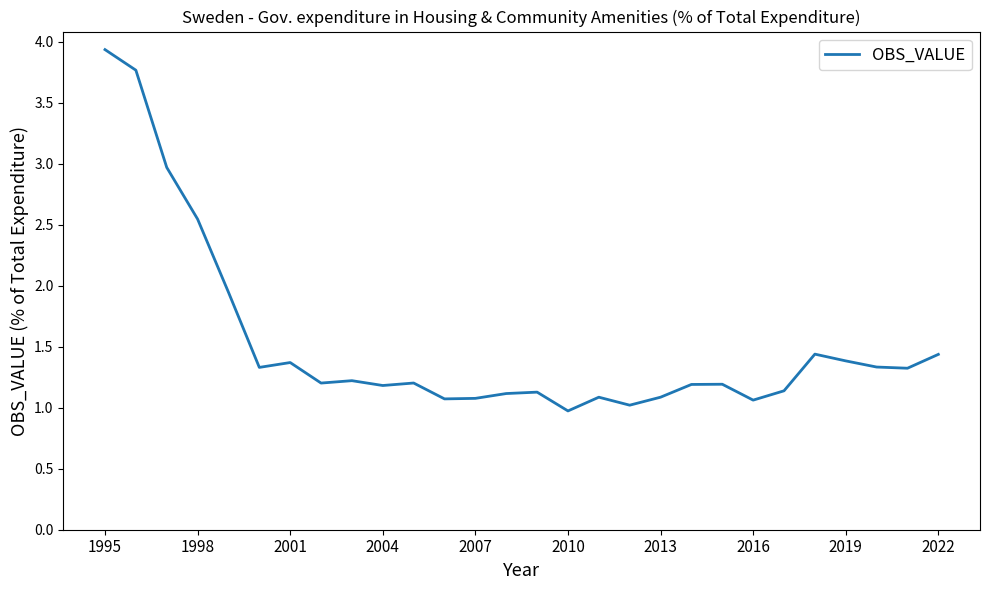

What is the minimum value shown in the chart?

1.0